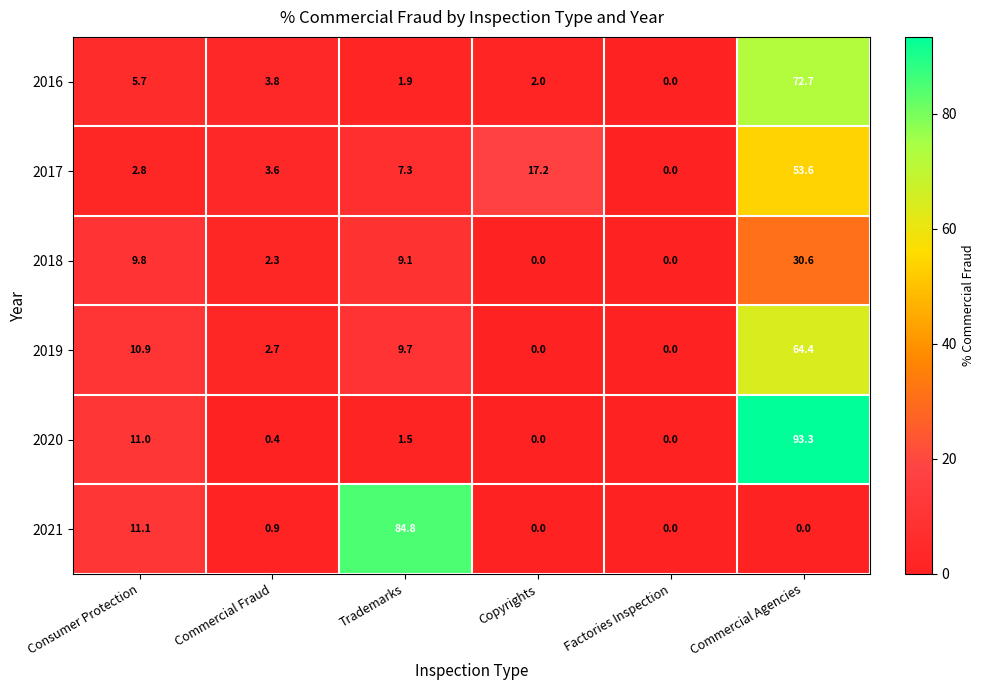

The 2021 series shows 139.8 at Trademarks. True or false?

False